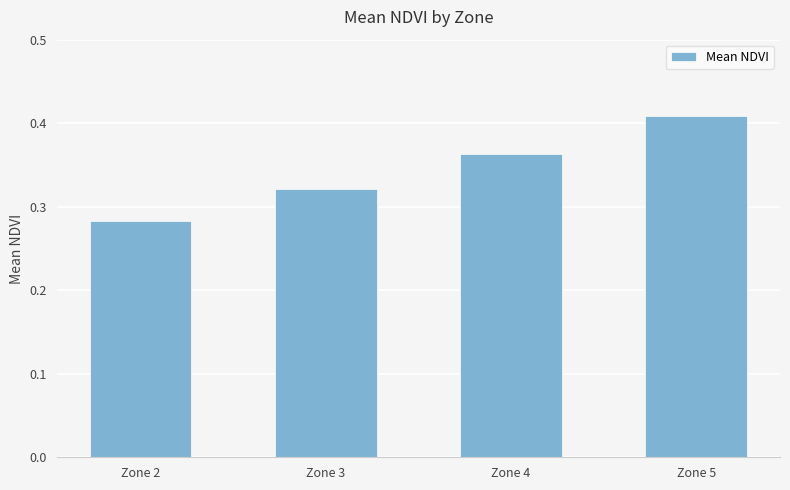

Rank the categories by value from lowest to highest.

Zone 2, Zone 3, Zone 4, Zone 5